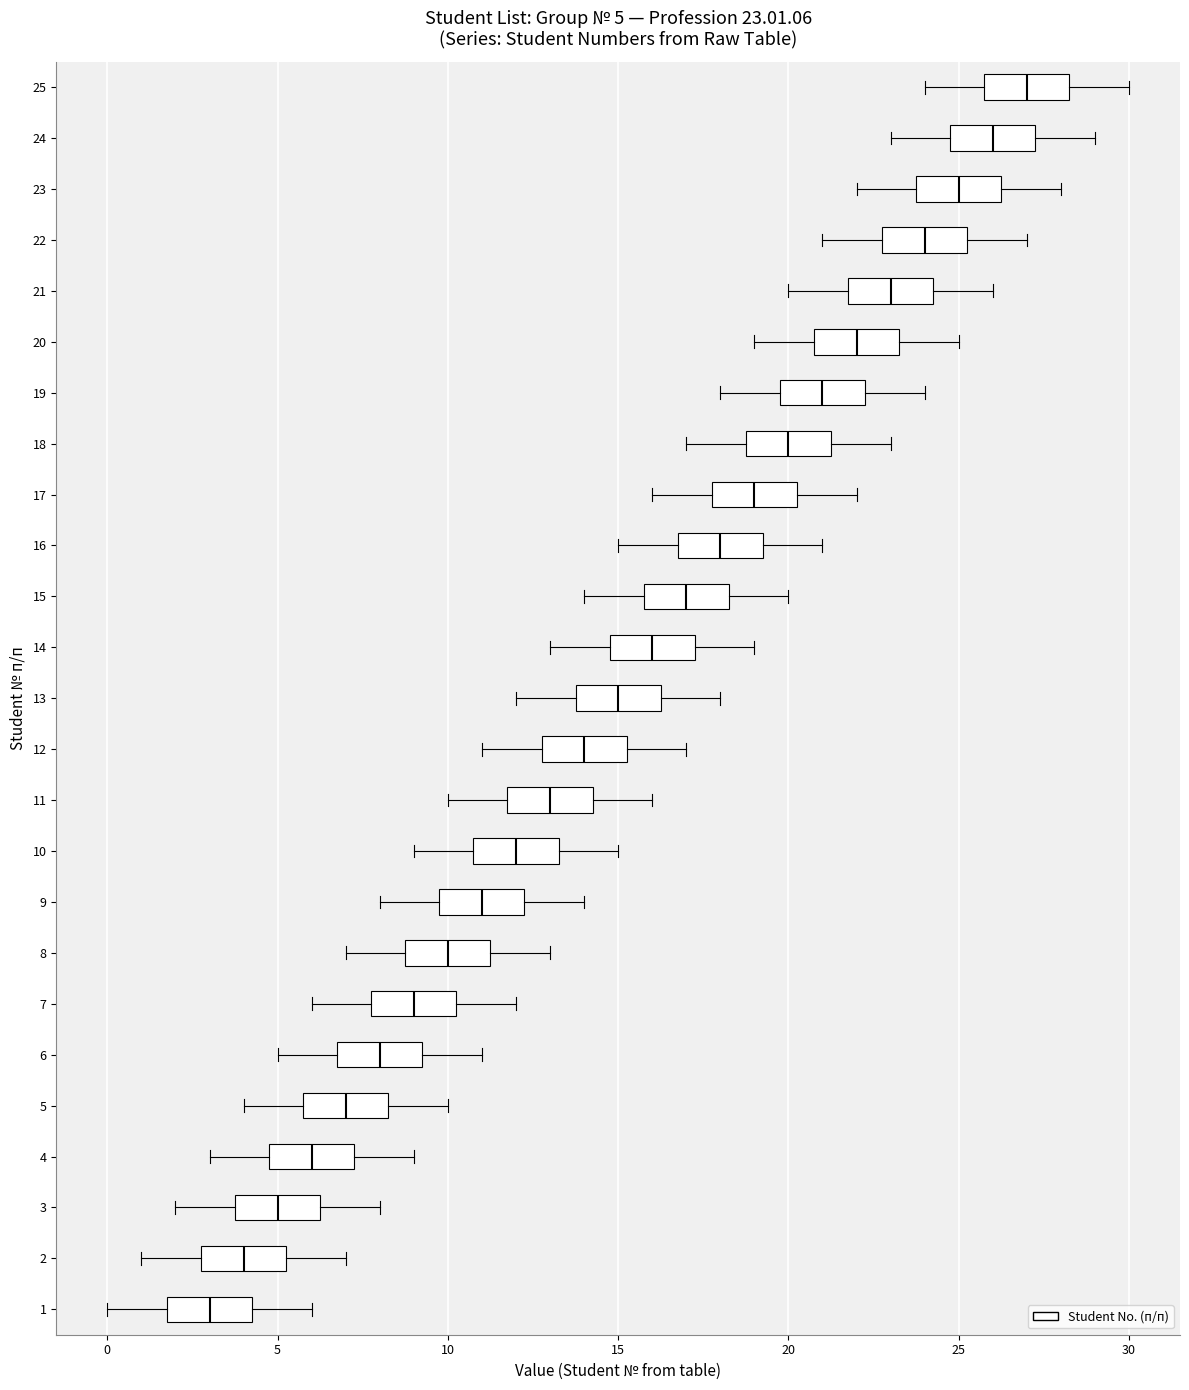

Which box's median line is the furthest to the left?

1